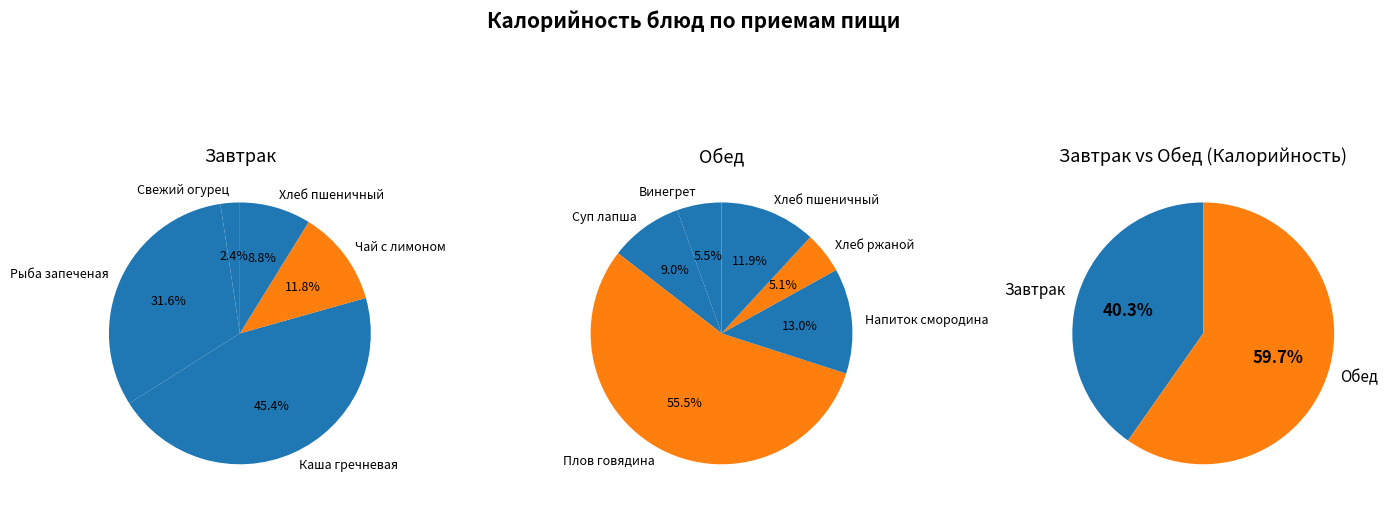

Rank the categories by value from highest to lowest.

Плов из отварной говядины, Каша рассыпчатая (гречневая) с овощами, Рыба запеченая с соусом сметанным, Напиток из черной смородины, Хлеб пшеничный (обед), Суп лапша домашняя, Чай с лимоном, Хлеб пшеничный (завтрак), Винегрет овощной, Хлеб ржаной, Свежий огурец